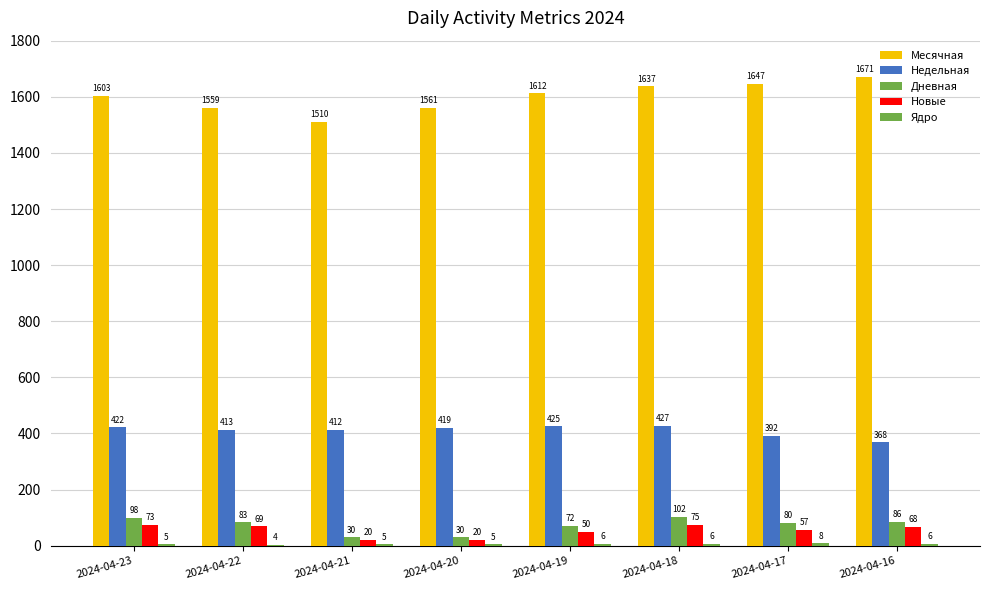

Which series has the widest spread of values?

Месячная